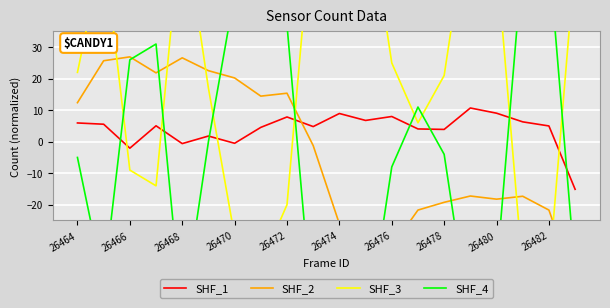

The SHF_1 series shows 7.8 at 26472. True or false?

True